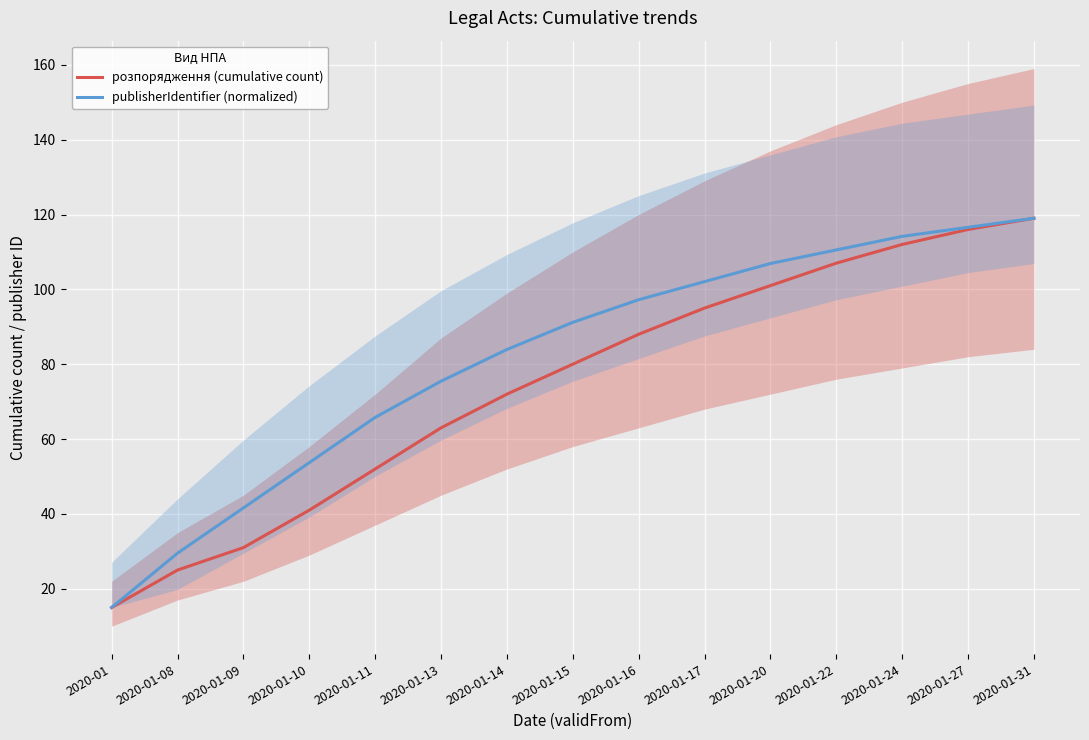

What are all the series names shown in the legend?

розпорядження (cumulative count), publisherIdentifier (normalized)